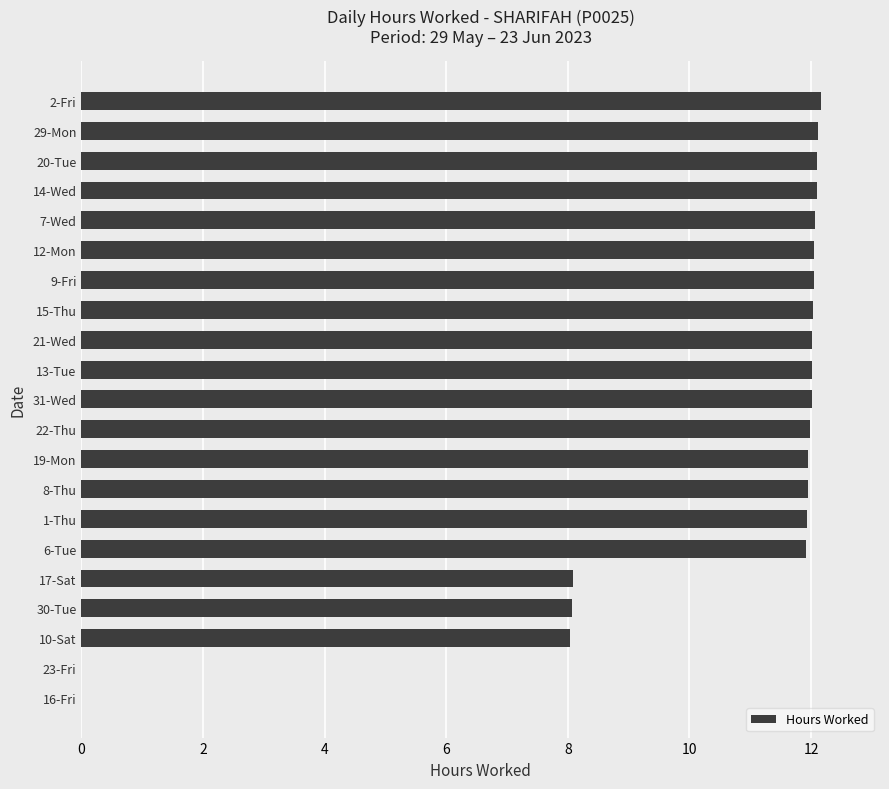

What is the change in value from 10-Sat to 22-Thu?

+3.9